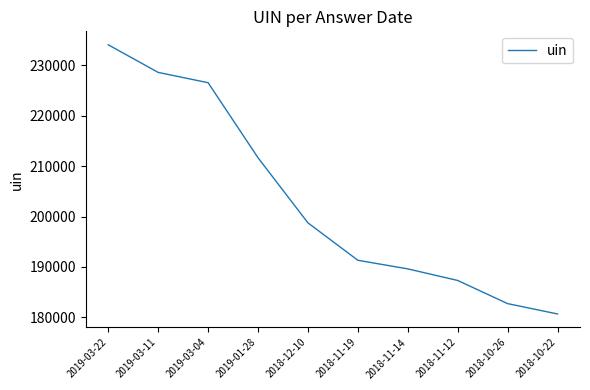

Read the value at 2019-03-04, to the nearest 10.

226580